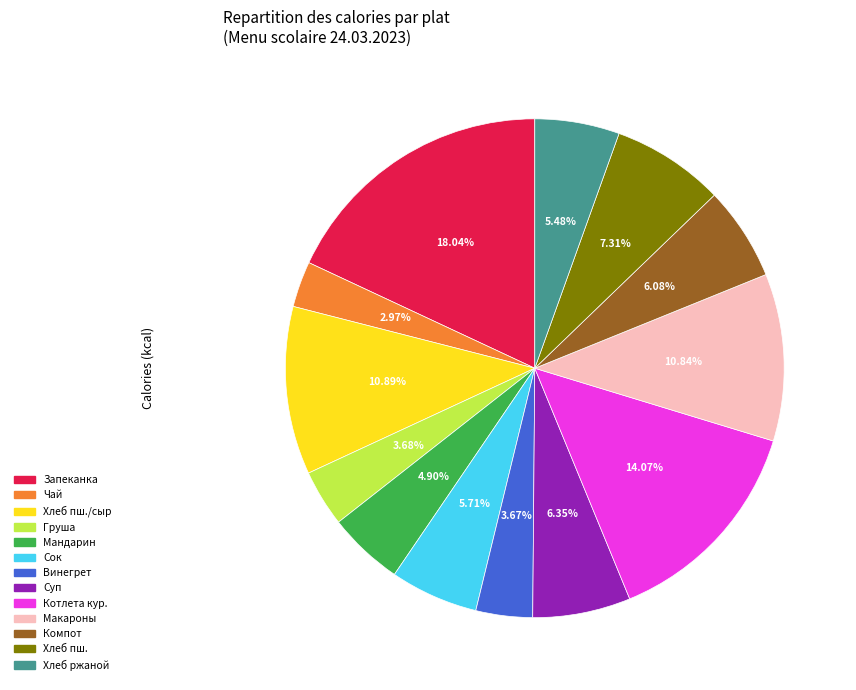

Is there any slice that represents more than half of the pie?

No